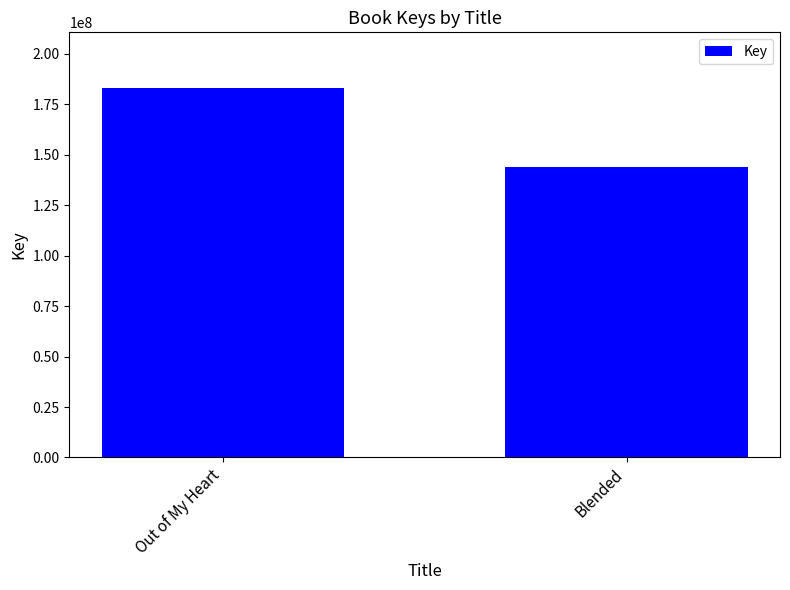

What is the sum of the values at Out of My Heart and Blended?

327152083